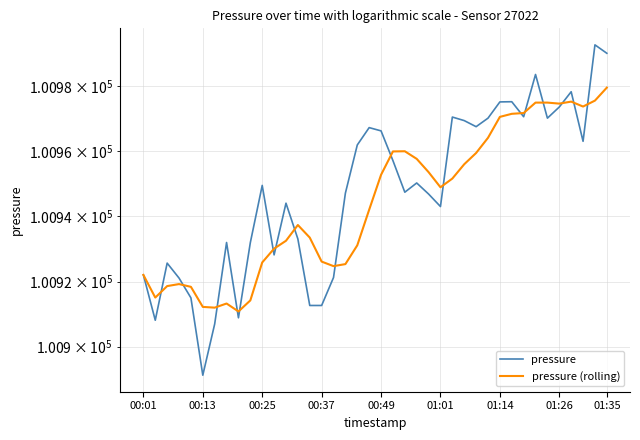

What is the sum of the pressure (rolling) values at 01:35 and 19?

201852.9